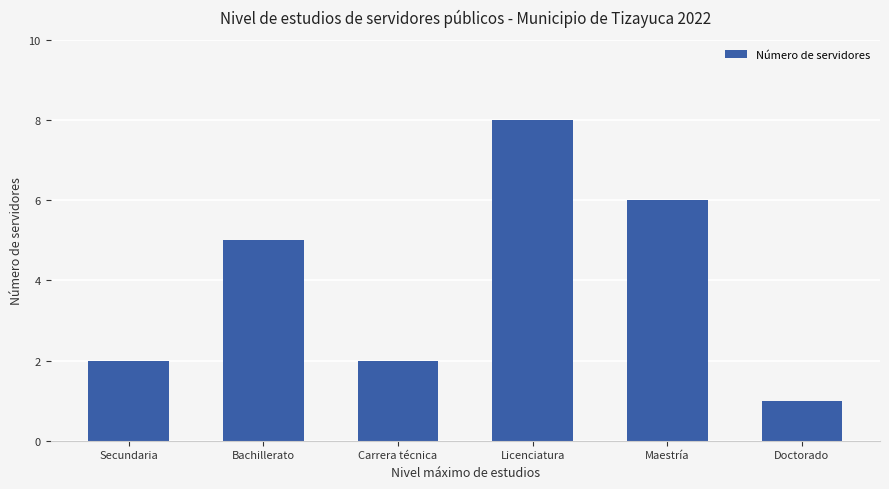

Count the number of data series in this chart.

1